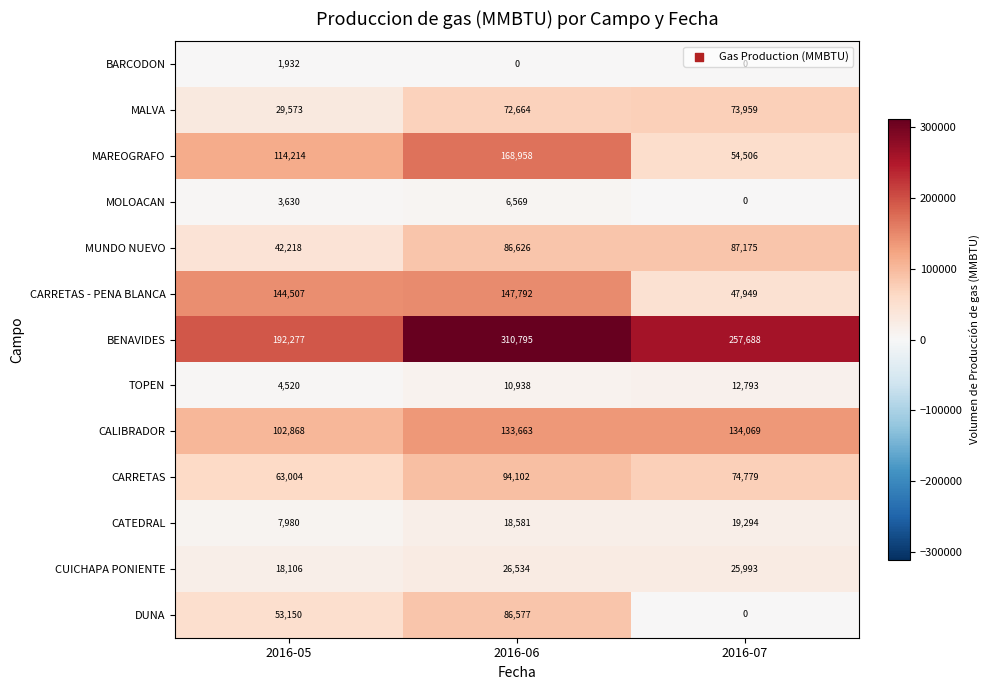

What is the difference between the CUICHAPA PONIENTE values at 2016-05 and 2016-06?

8428